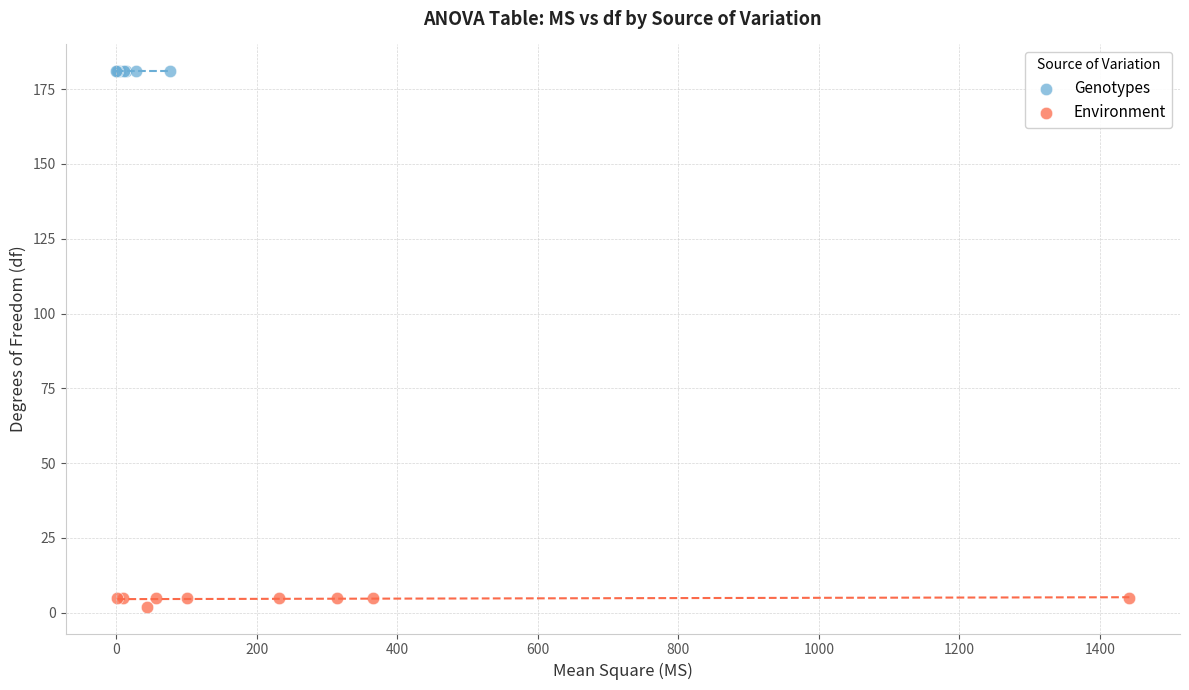

Which series reaches the maximum Y coordinate?

Genotypes